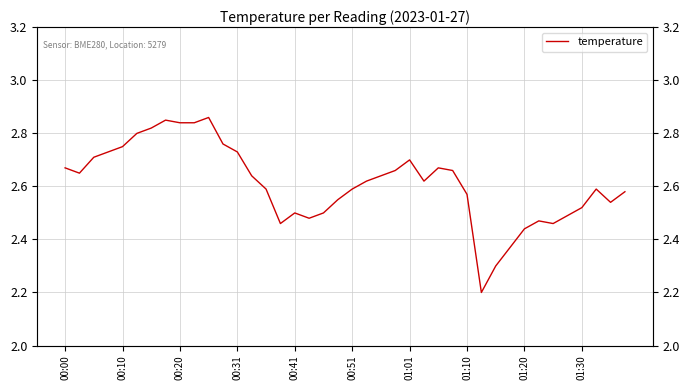

The value at 01:30 is 0.9. True or false?

False